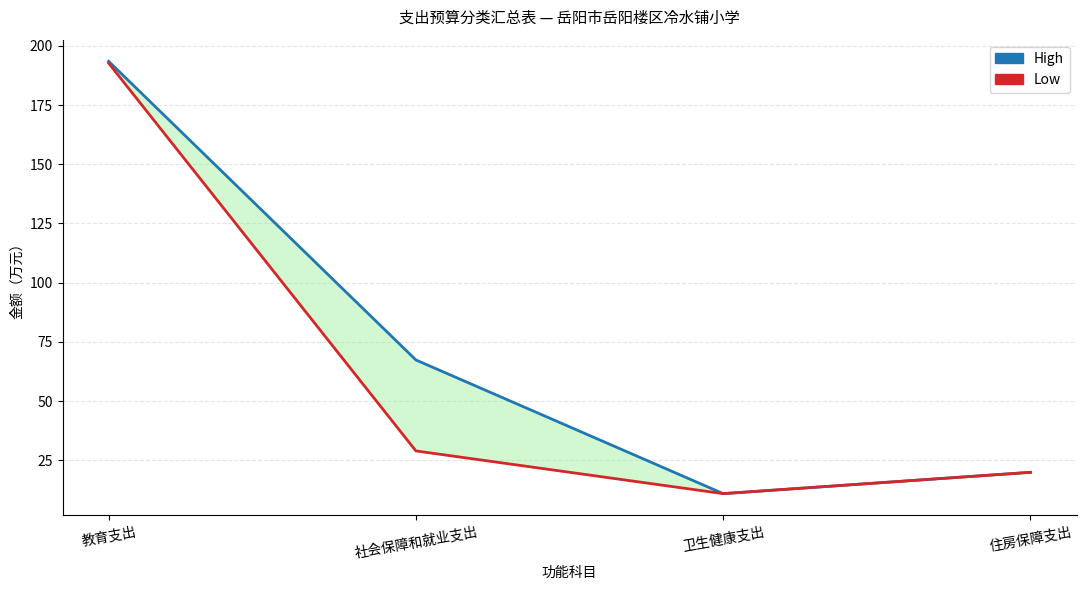

What is the difference between the maximum and second lowest values in the Low series?

172.7